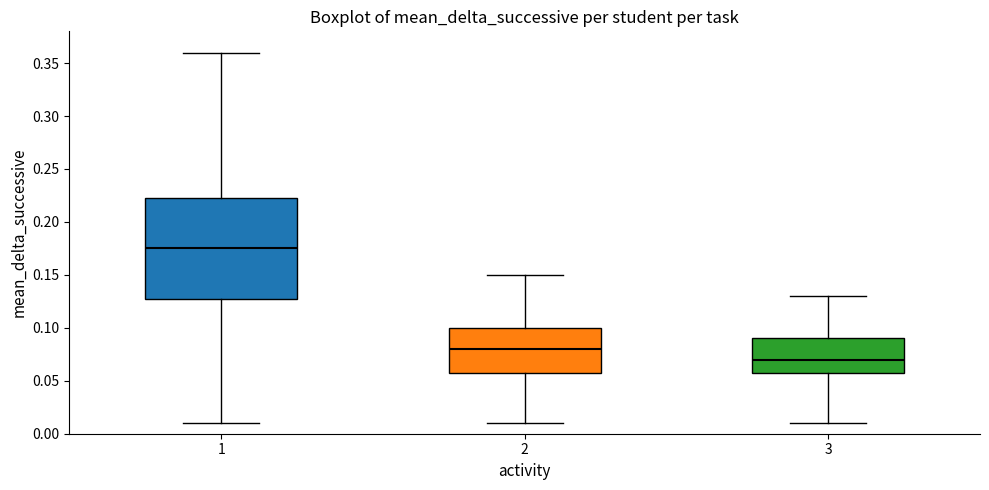

Which box has the lowest median line?

3